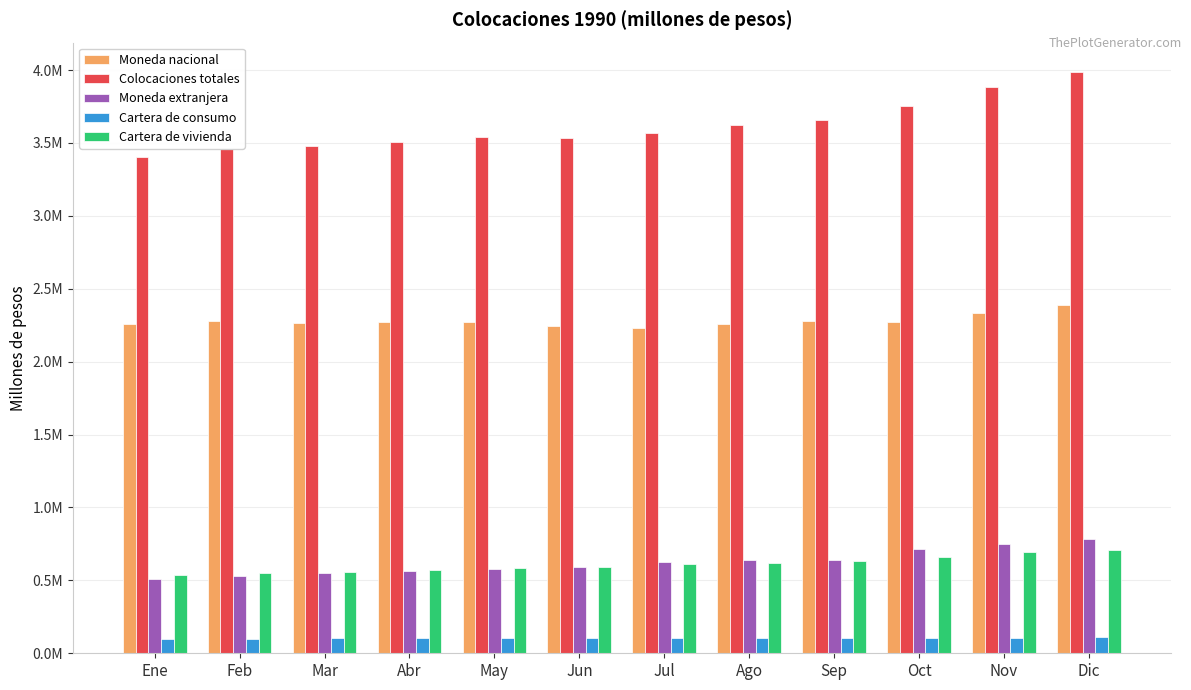

Does the chart contain stacked bars?

No